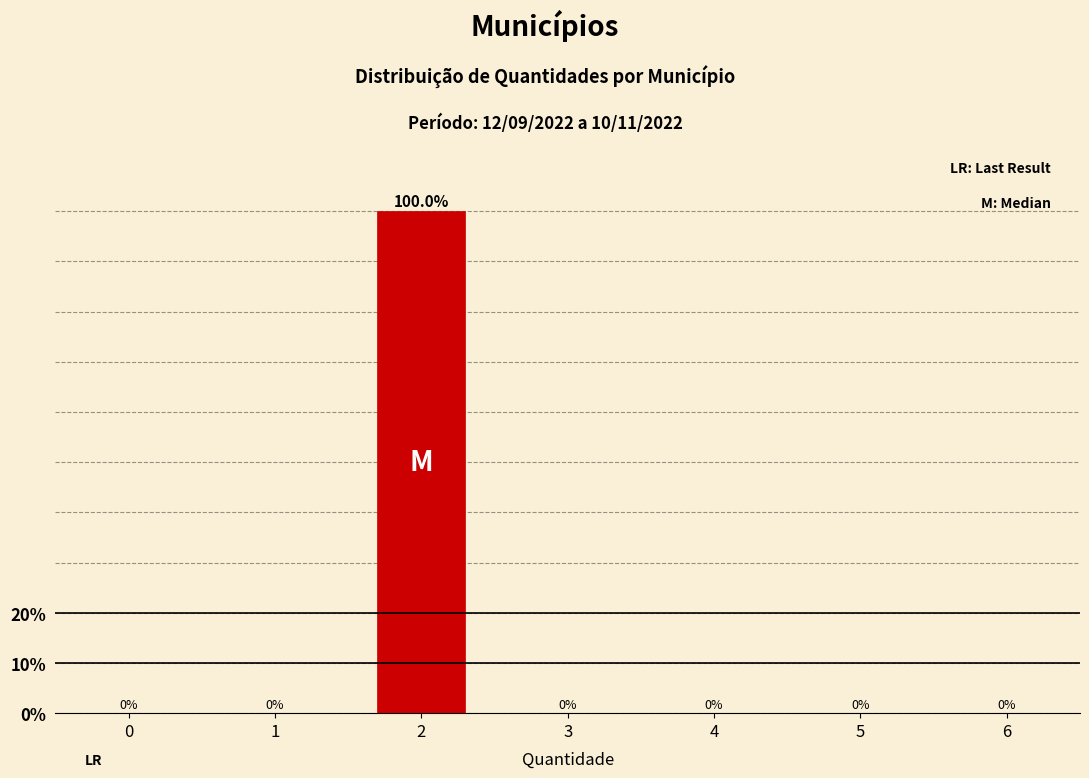

Reading left to right, transcribe all the data shown in this chart.

0=0	1=0	2=100	3=0	4=0	5=0	6=0